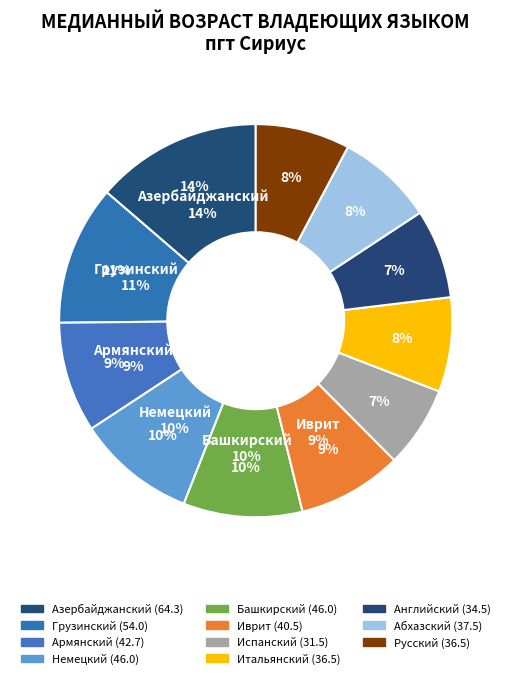

Is it true that Армянский is 1% of the pie?

False